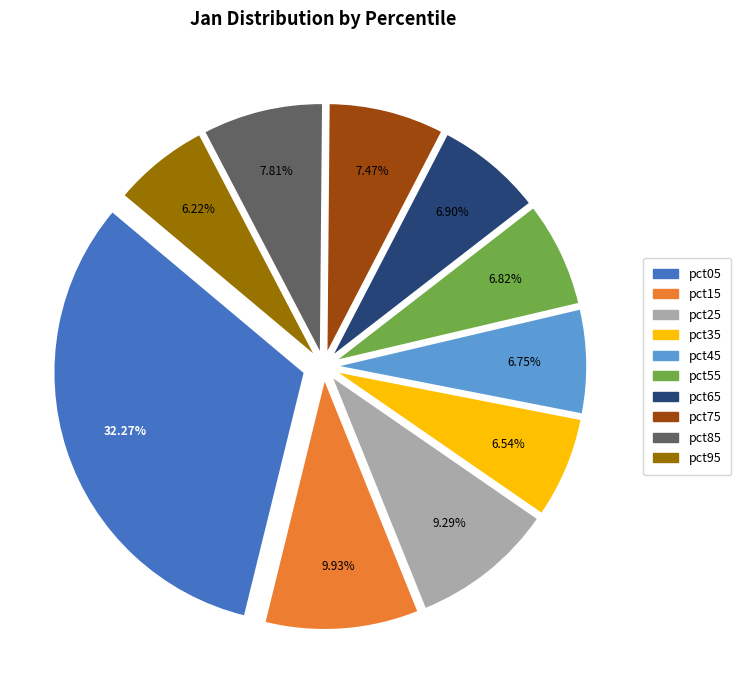

To the nearest percent, what is the difference between the largest and smallest slice percentages?

26%